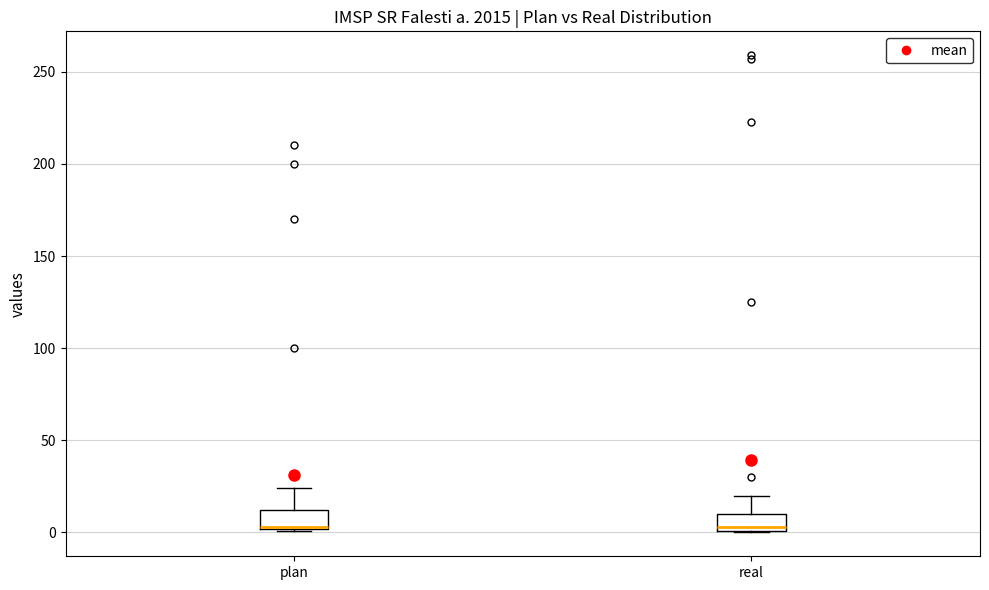

Where is the upper edge of the box for plan on the y-axis? The values are not printed on the chart, so give them approximately, as read against the axis.

10